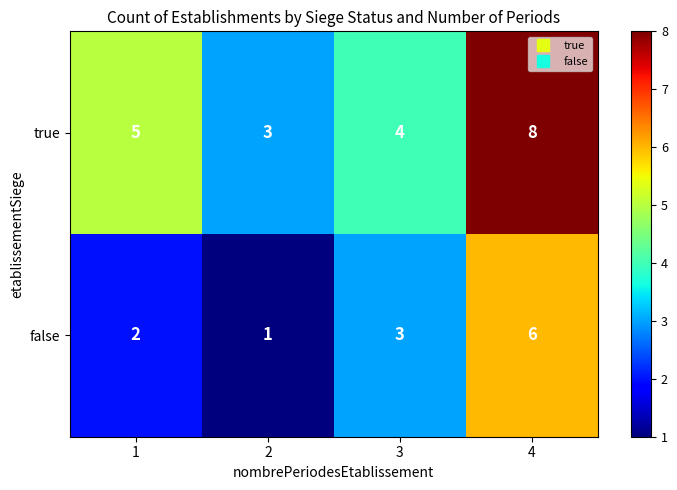

What is the spread (max minus min) of values at 1?

3